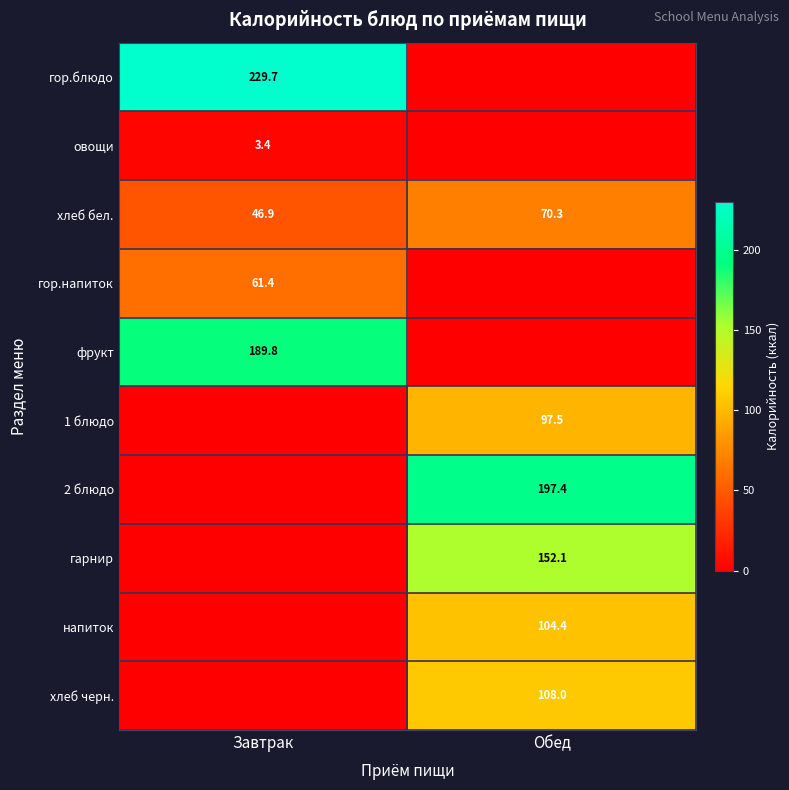

What is the spread (max minus min) of values at Обед?

197.4